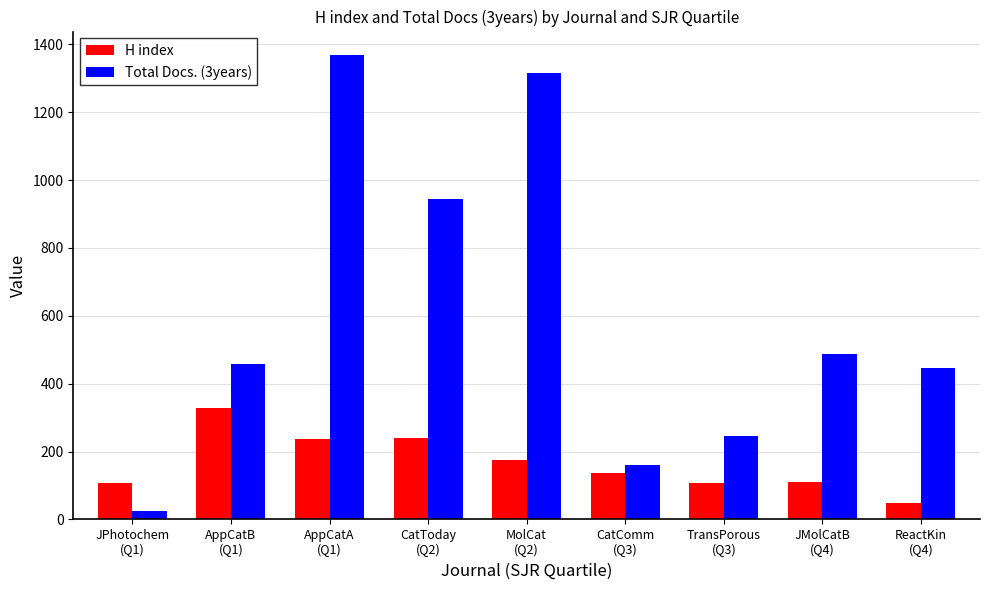

Which series changed the most between JPhotochem
(Q1) and CatToday
(Q2)?

Total Docs. (3years)